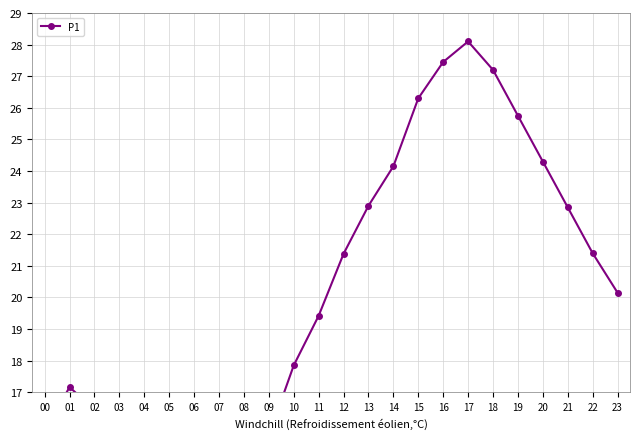

Is it true that the value at 03 is 22.1?

False